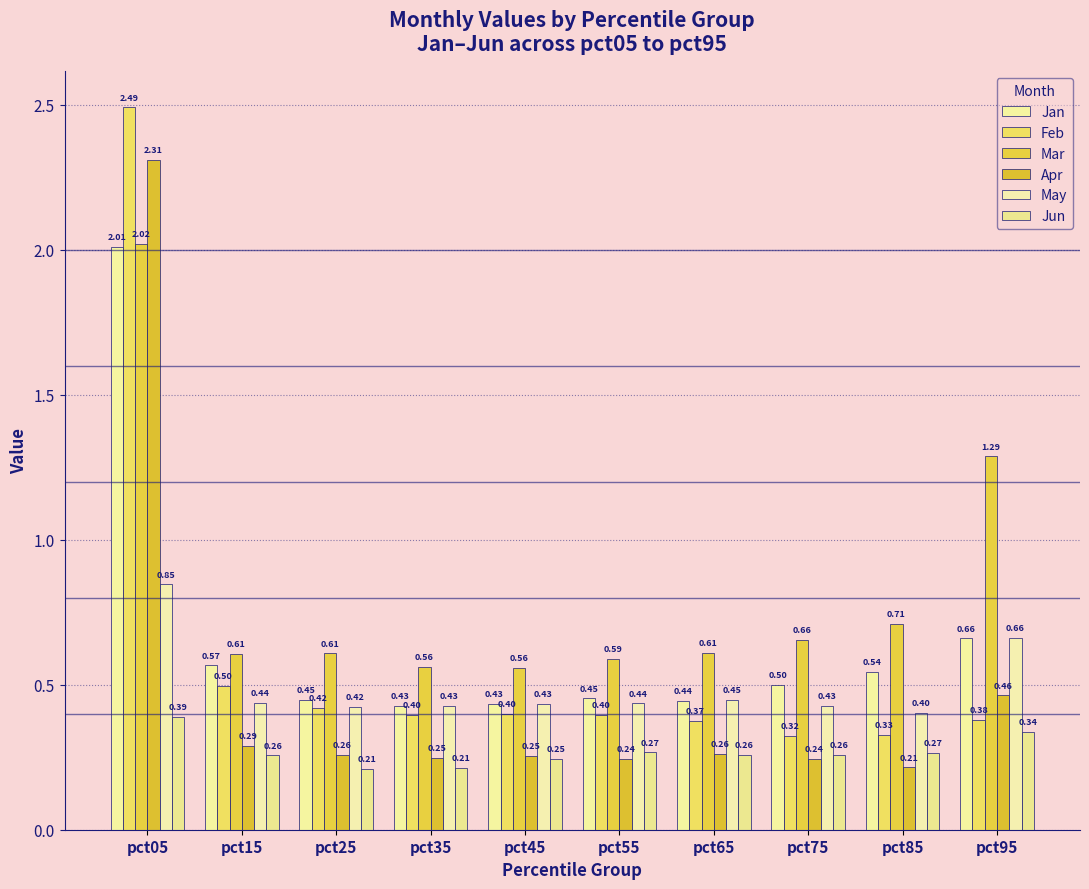

Are the bars grouped side by side (vs. stacked)?

Yes